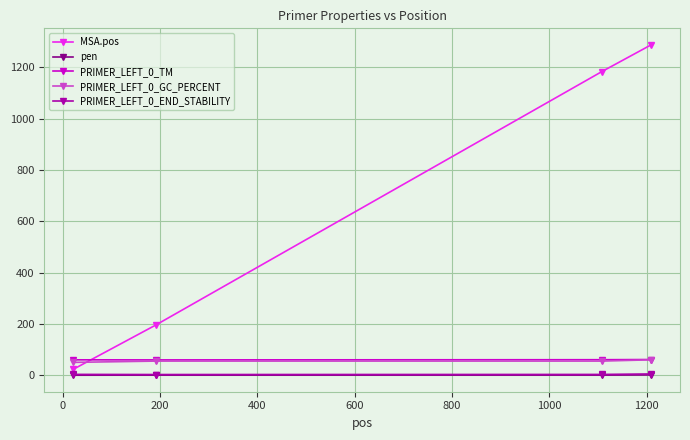

What is the lowest value of the PRIMER_LEFT_0_TM series?

59.7